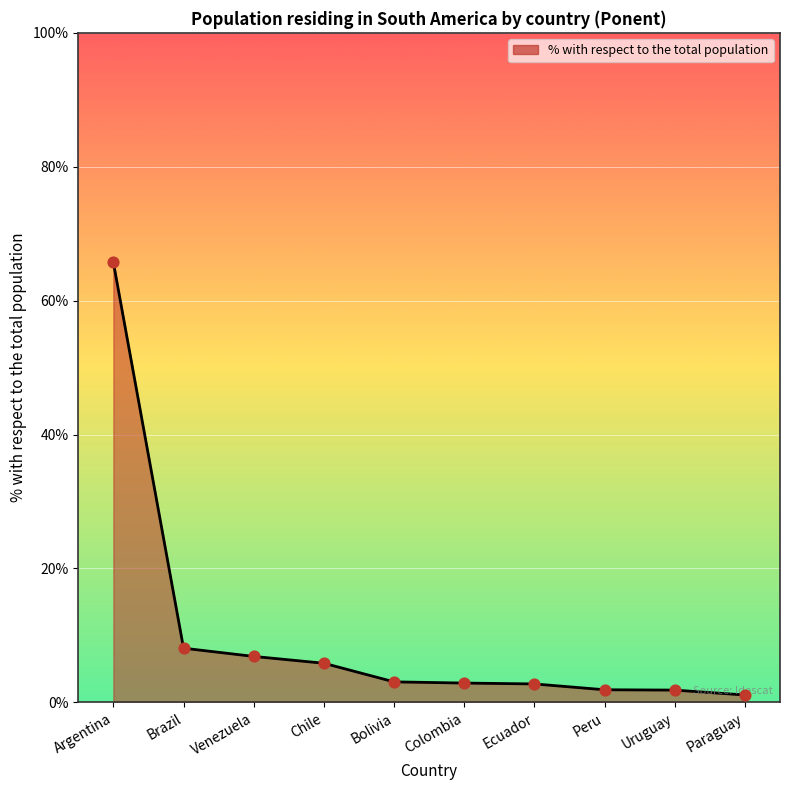

What is the change in value from Brazil to Paraguay?

-7.0